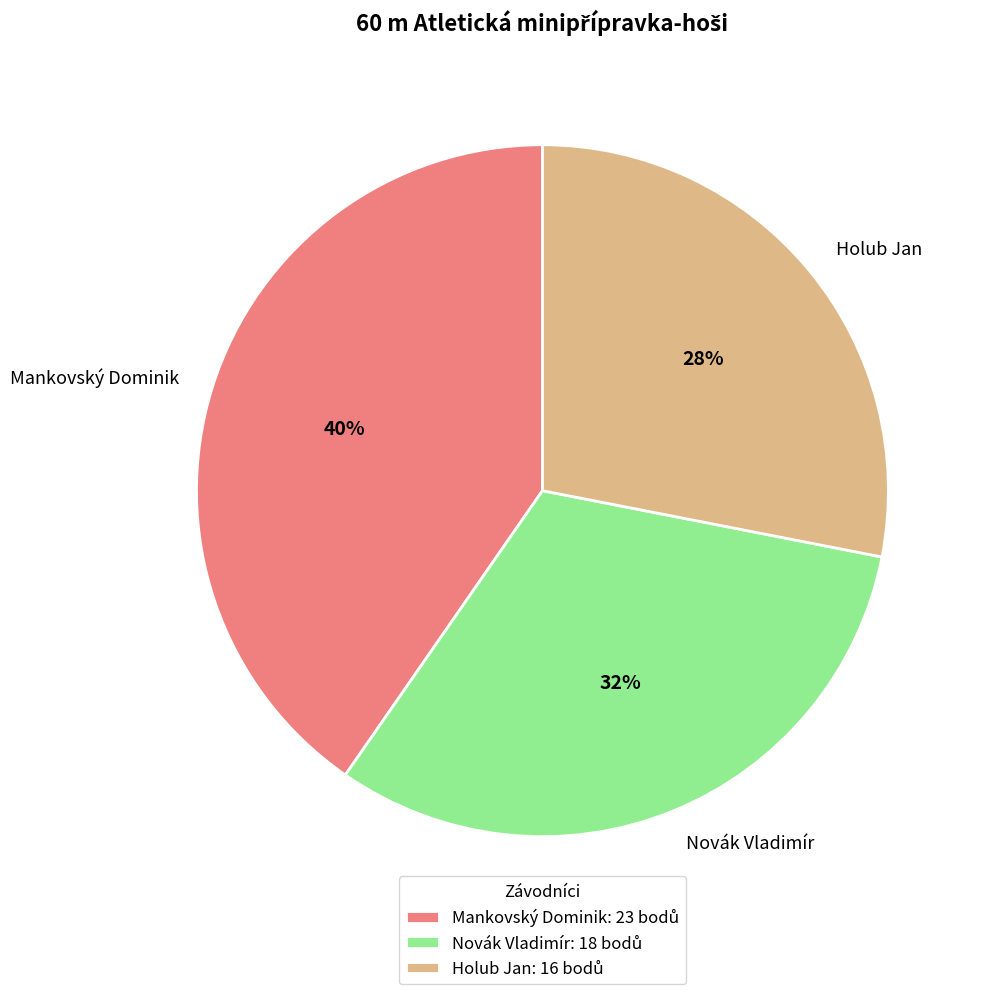

Do Novák Vladimír and Mankovský Dominik together represent more than half of the pie?

Yes